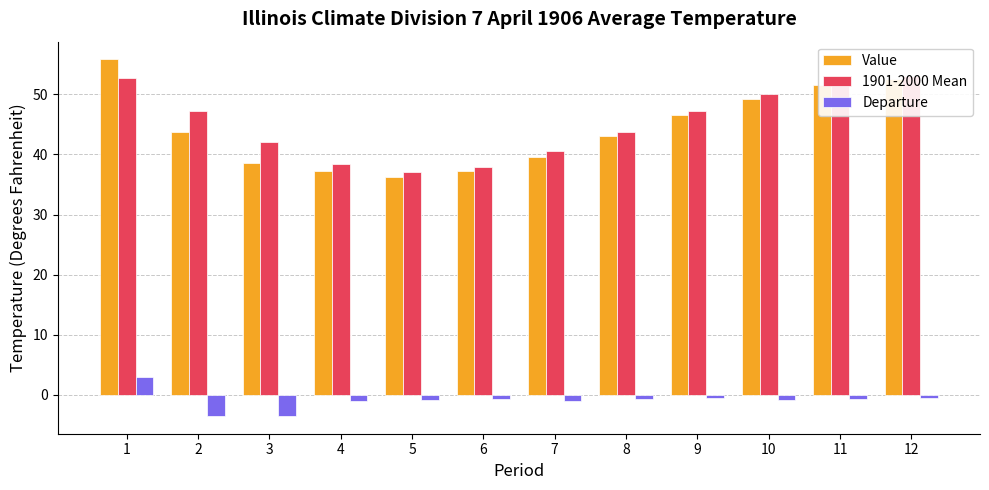

At which category is the sum across all series the highest?

1